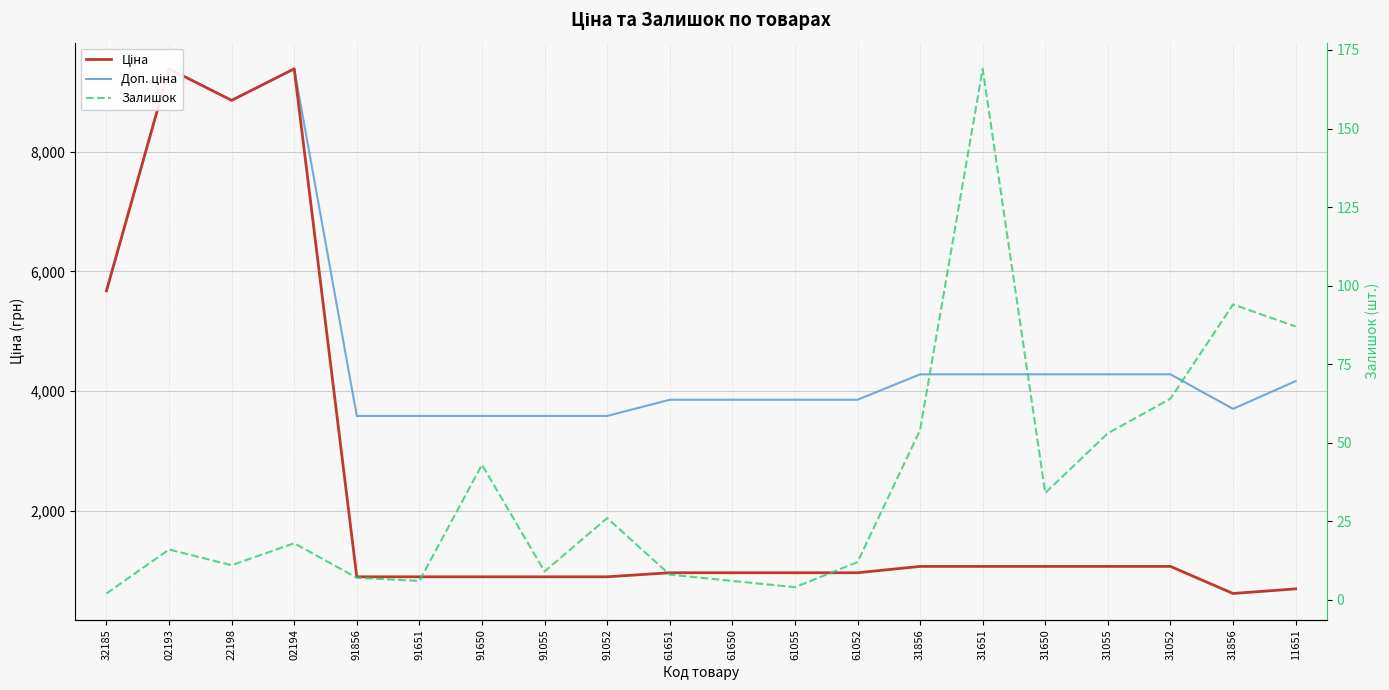

How many interior local peaks does the Залишок series have?

6